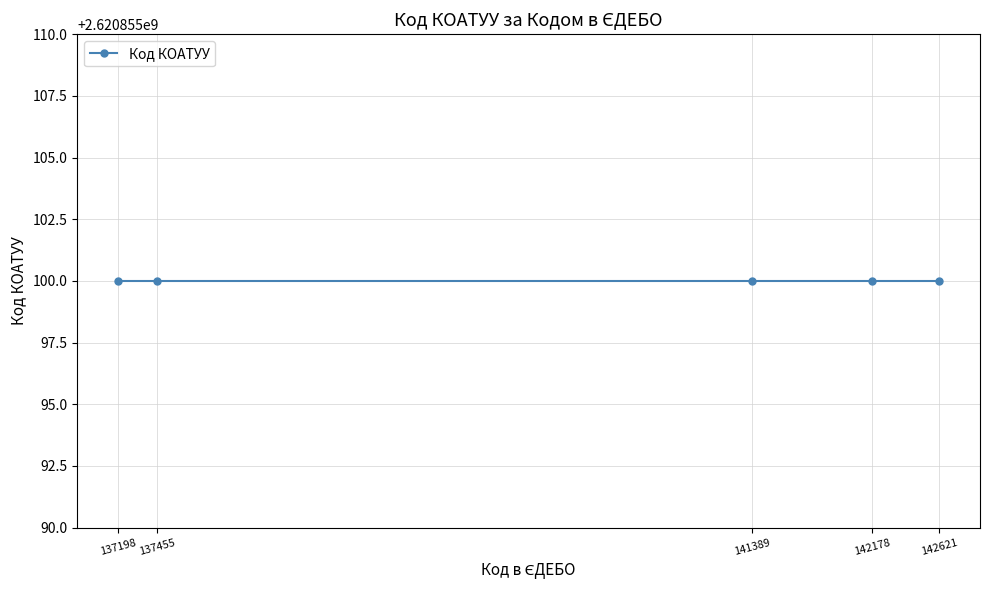

Does the chart display data point markers on the line(s)?

Yes